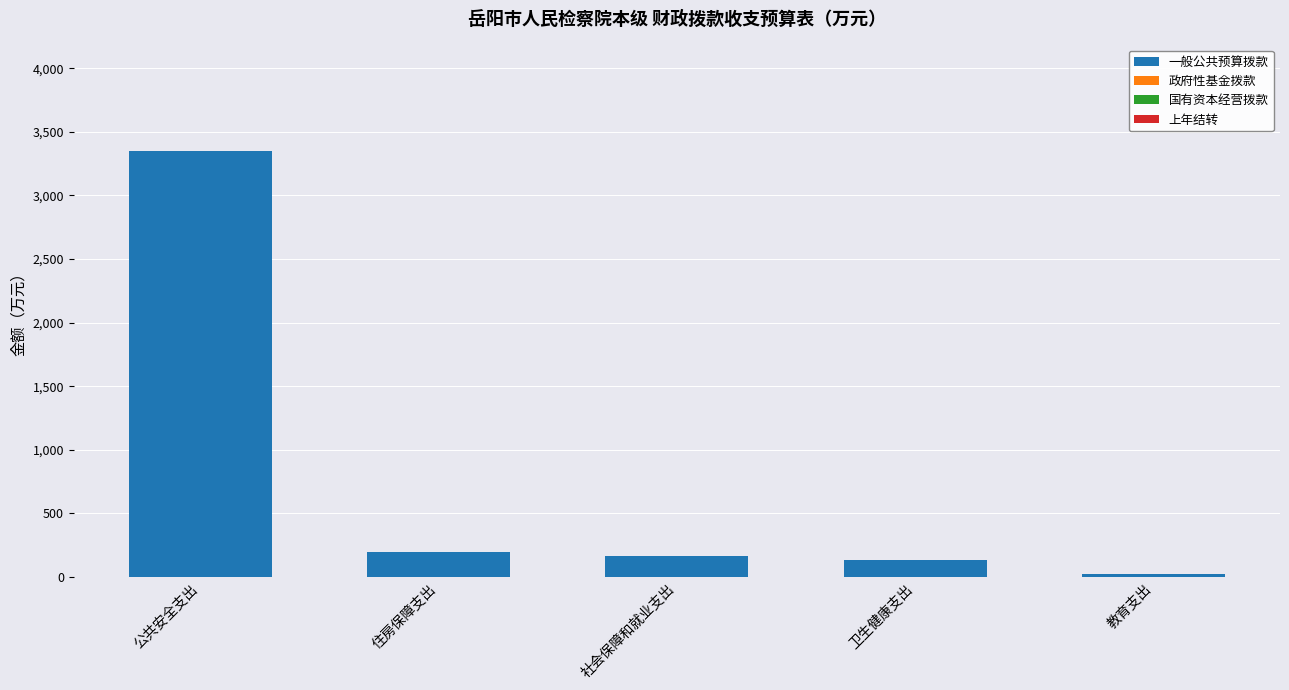

Reading right to left, extract all data points from this chart.

20.0	132.0	168.0	198.0	3350.1